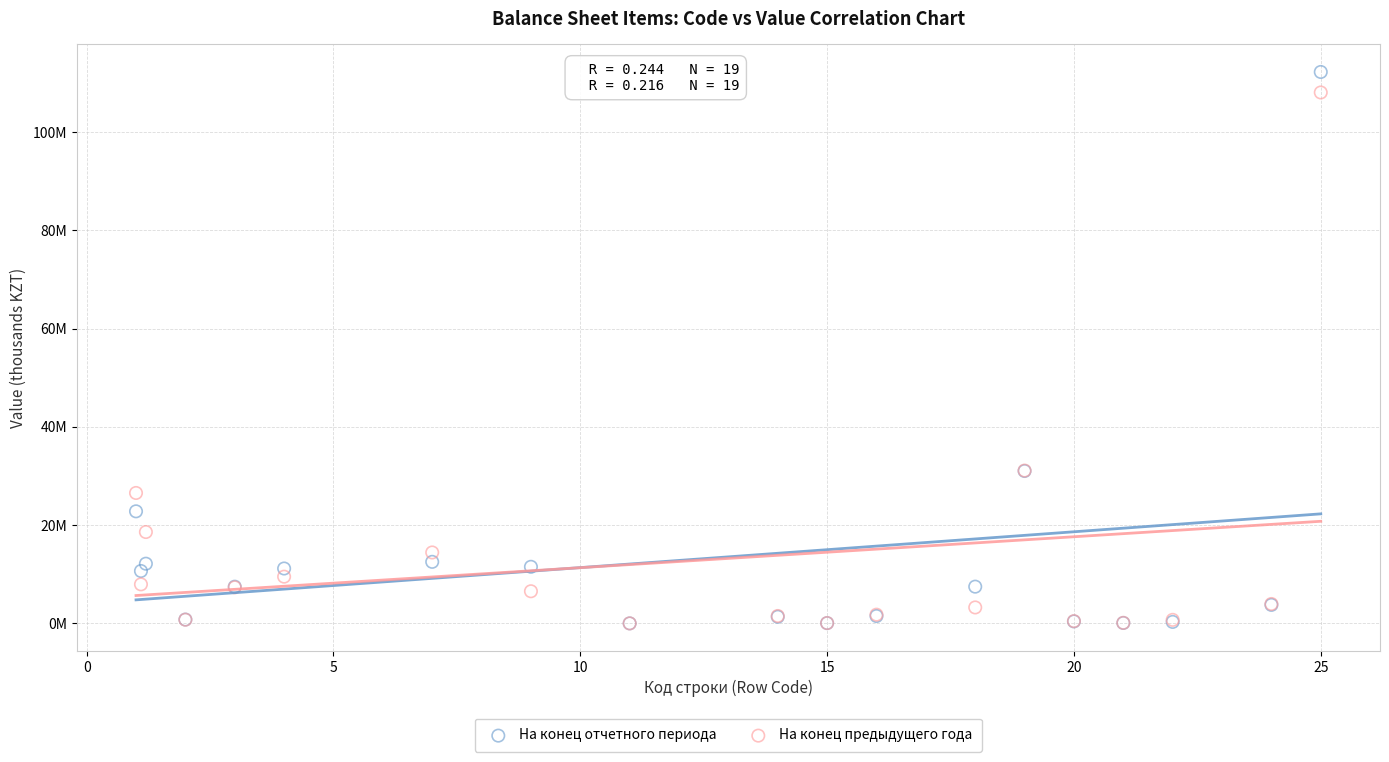

What are all the series names shown in the legend?

На конец отчетного периода, На конец предыдущего года